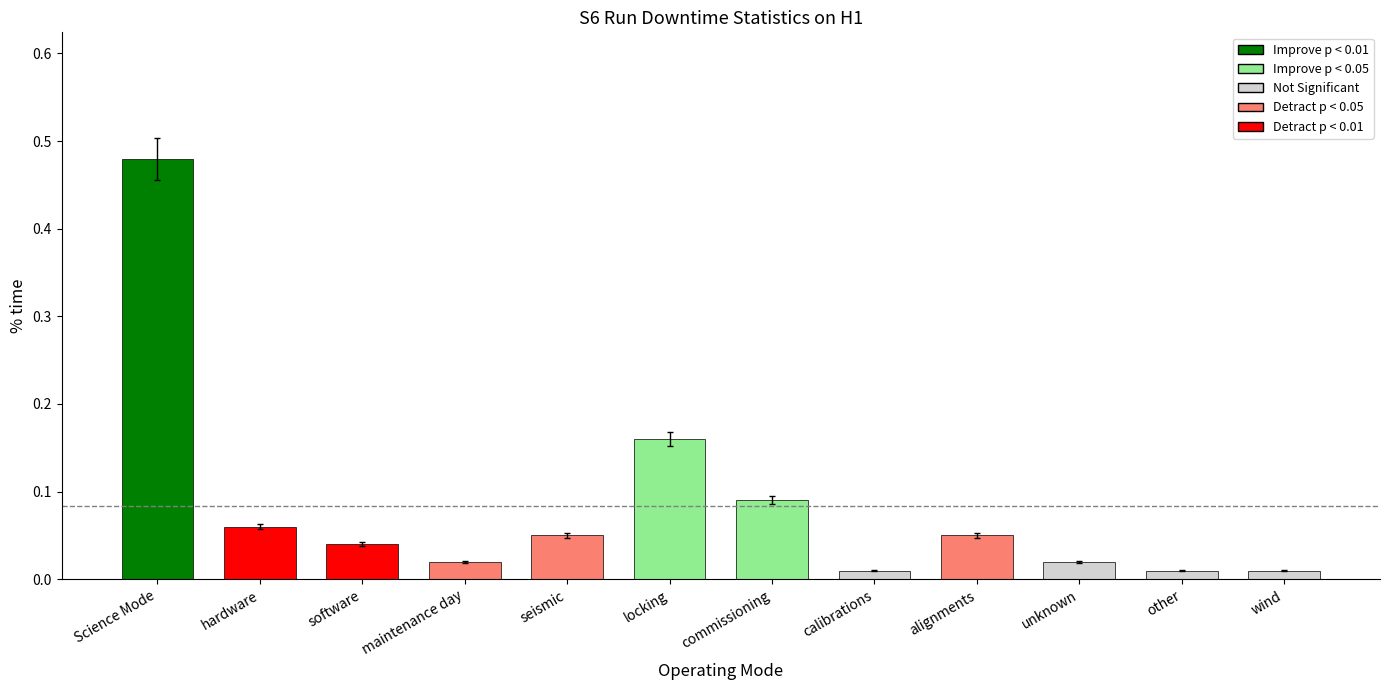

At which category does the chart reach its peak across all series?

Science Mode